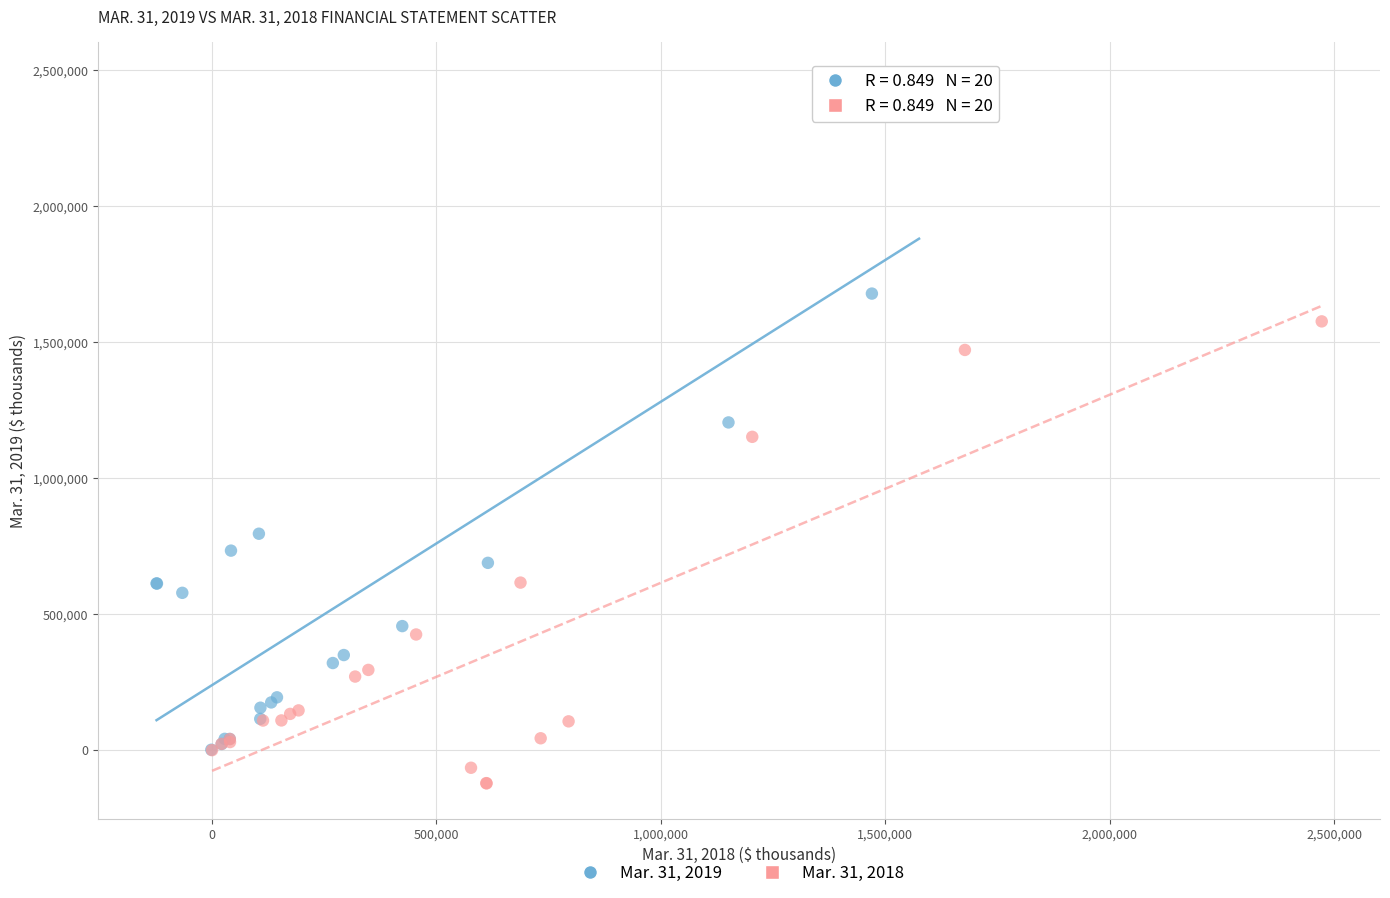

Which series contains the lowest Y value?

Mar. 31, 2018